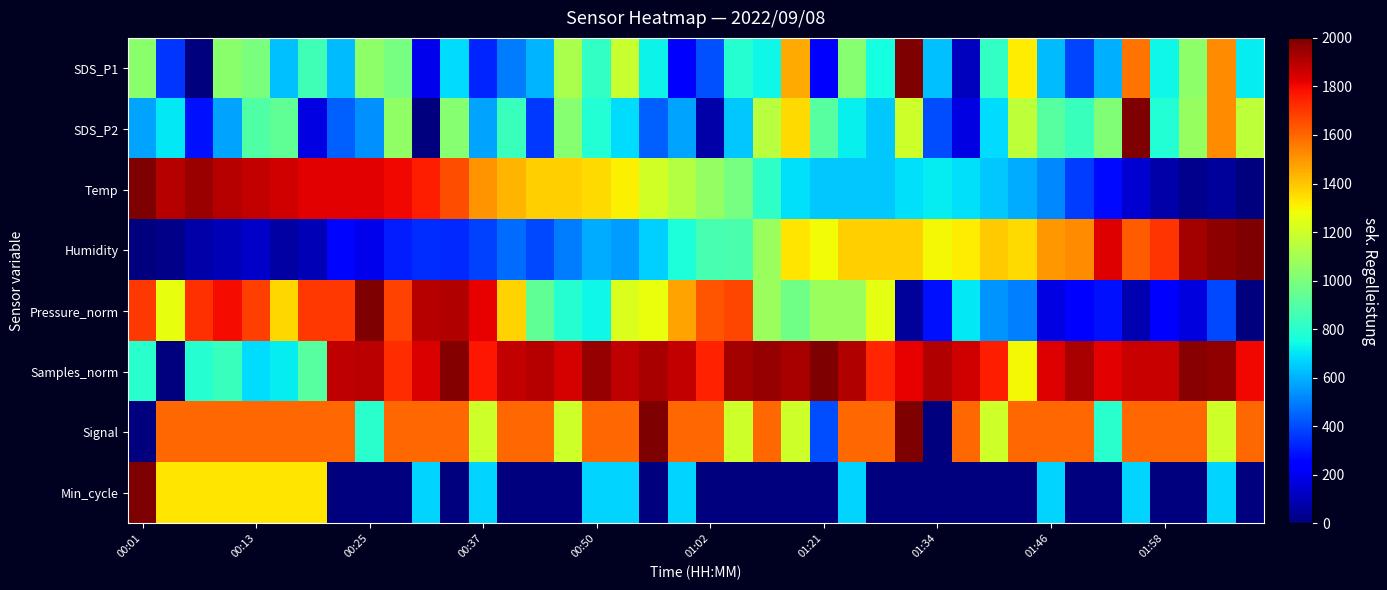

Count the number of data series in this chart.

8